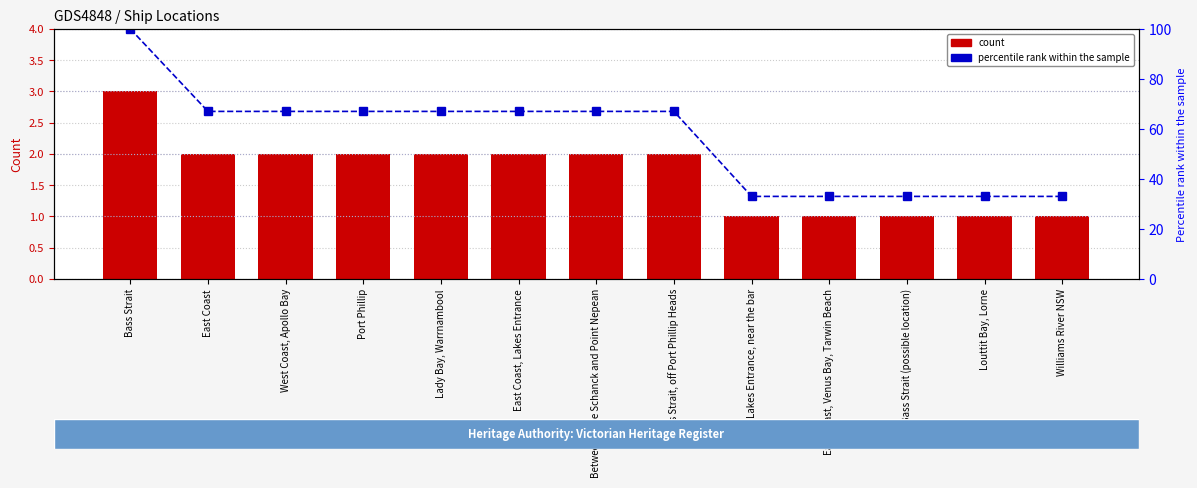

At which label is percentile rank within the sample closest to 66?

East Coast